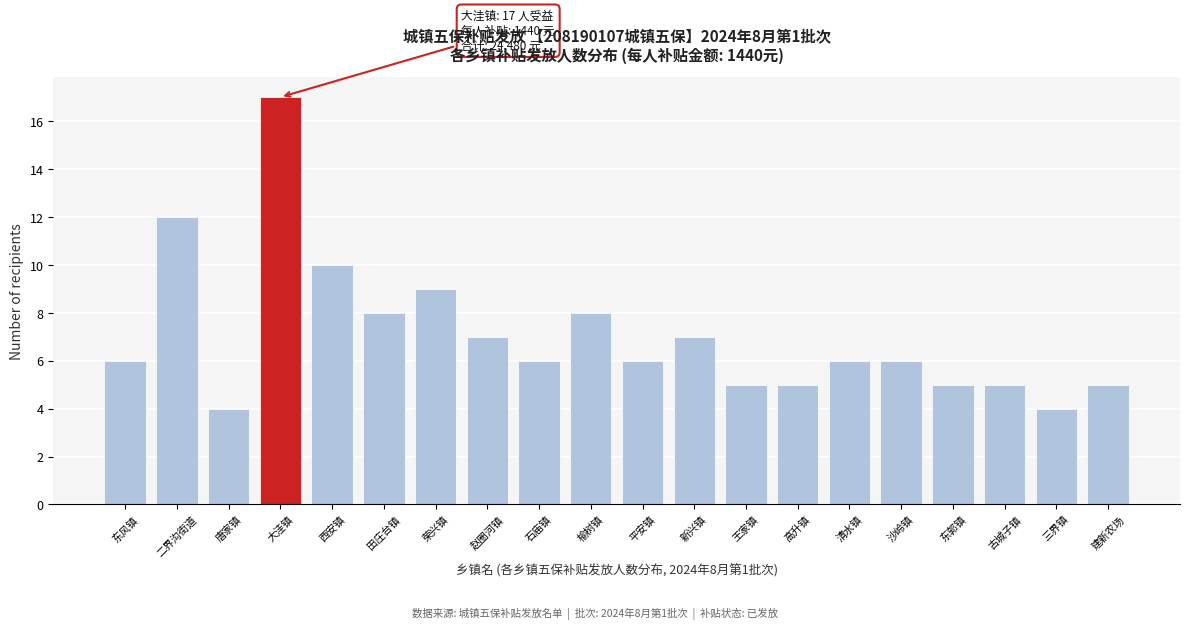

Reading right to left, extract all data points from this chart.

5	4	5	5	6	6	5	5	7	6	8	6	7	9	8	10	17	4	12	6